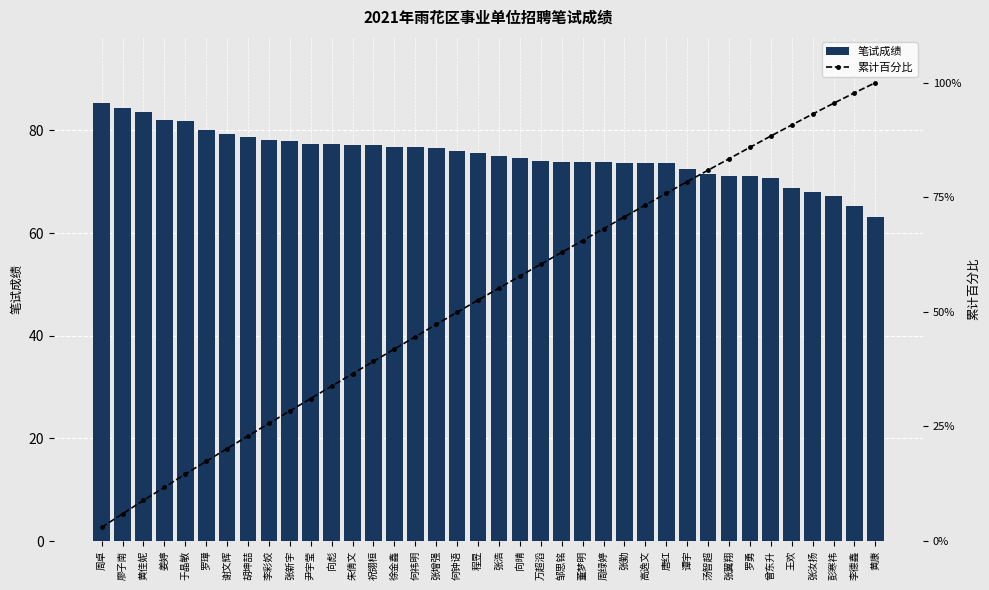

At which category is the sum across all series the highest?

黄康